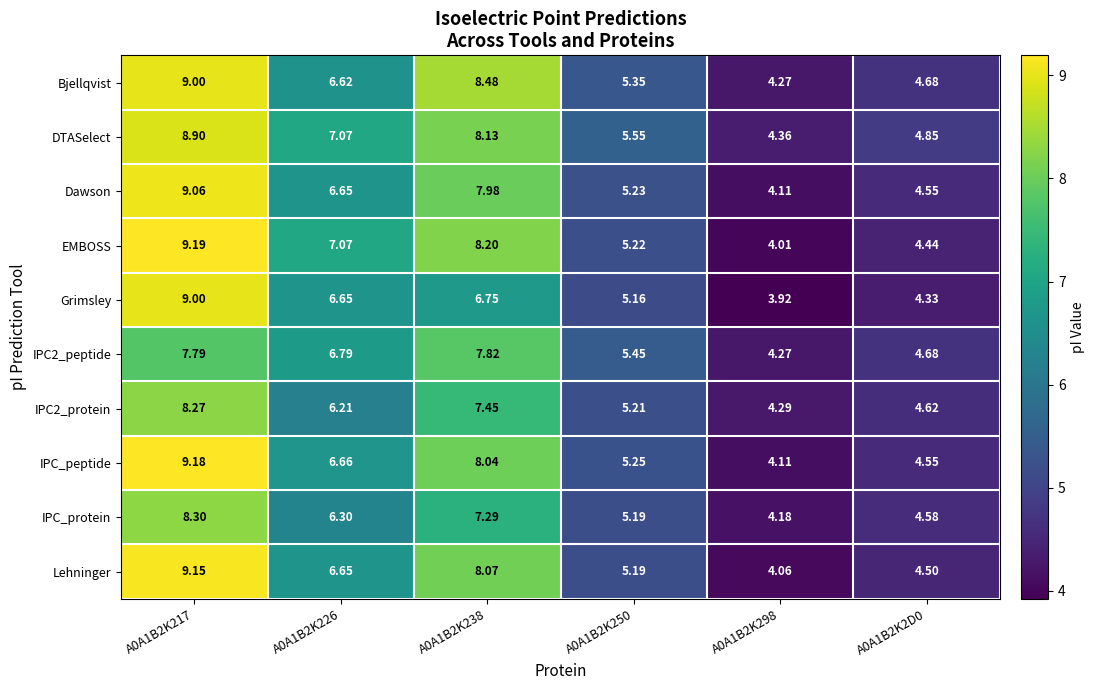

Is the value of EMBOSS at A0A1B2K250 greater than the value of Dawson at A0A1B2K238?

No